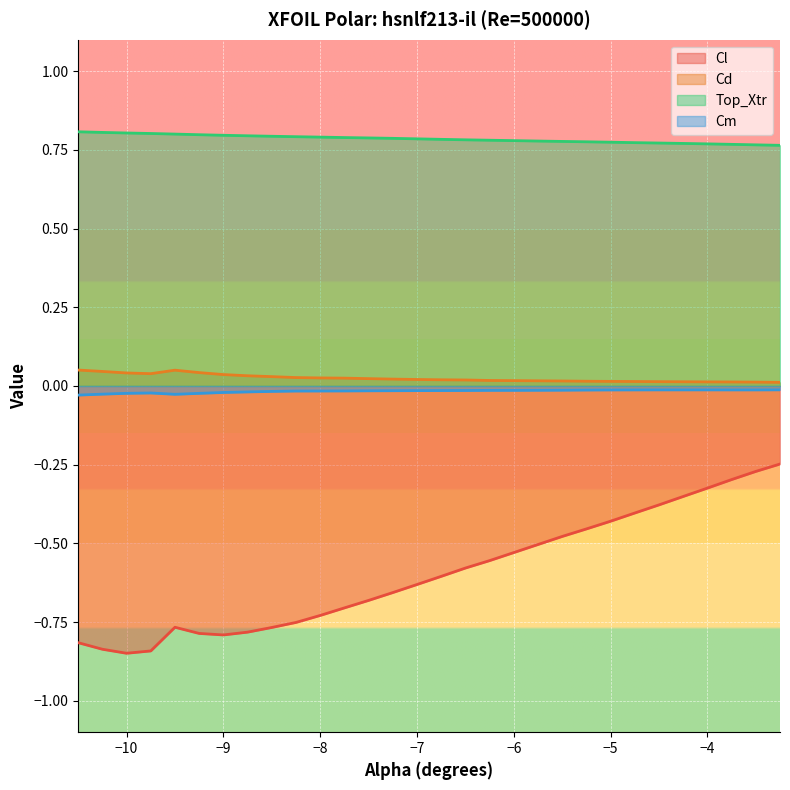

Is the value of Cd at -9.5 greater than the value of Top_Xtr at -6.25?

No